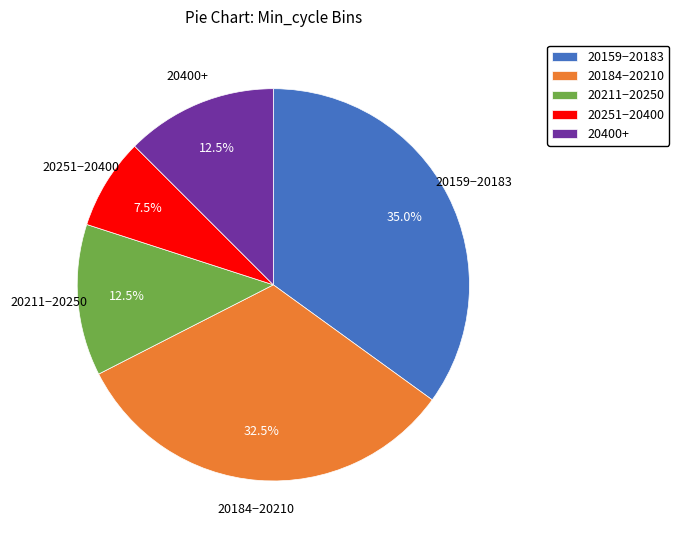

What is the ratio of the value at 20211−20250 to the value at 20251−20400?

1.7